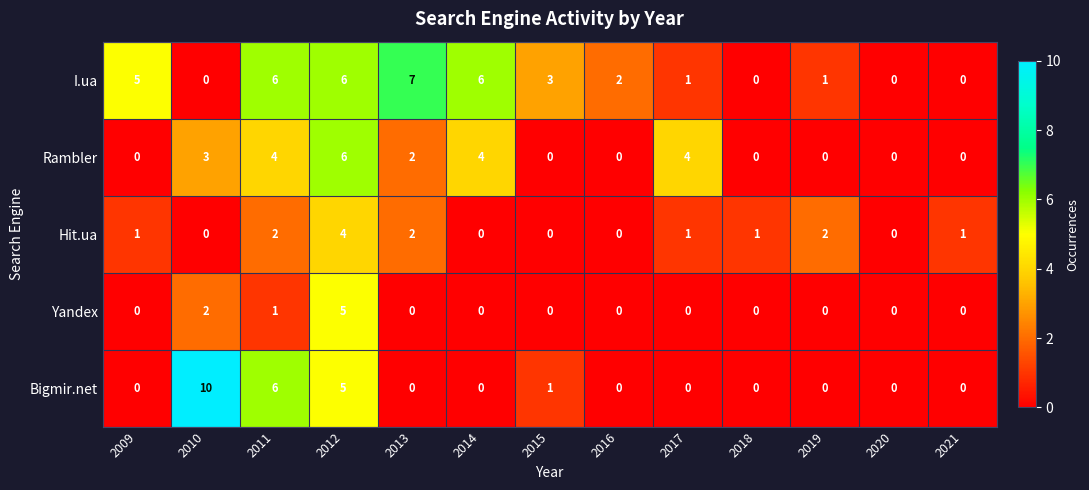

True or false: Yandex has a value of 0 at 2015.

True